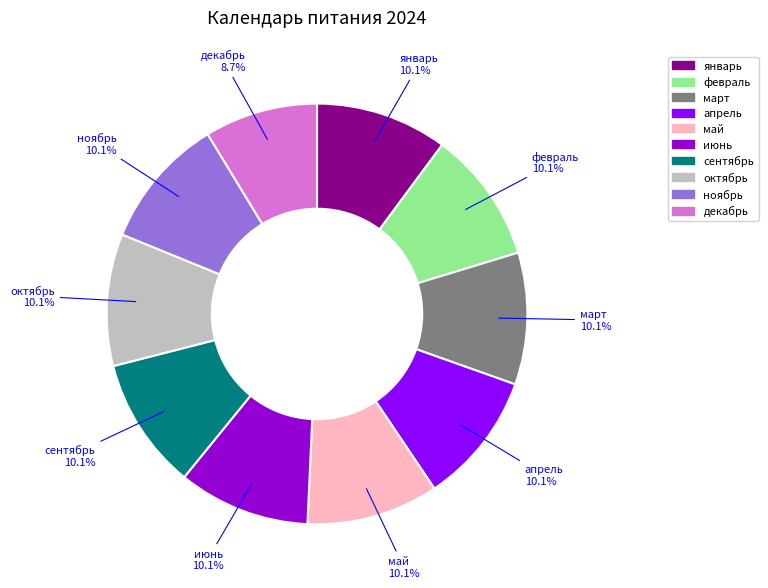

Approximately how many times larger is the value at март compared to февраль?

1.0